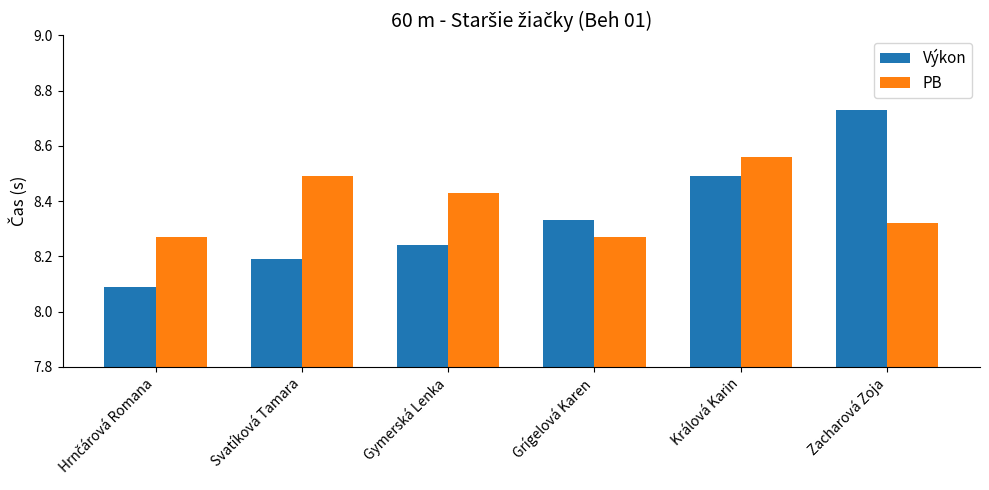

Read the PB value at Svatíková Tamara.

8.5